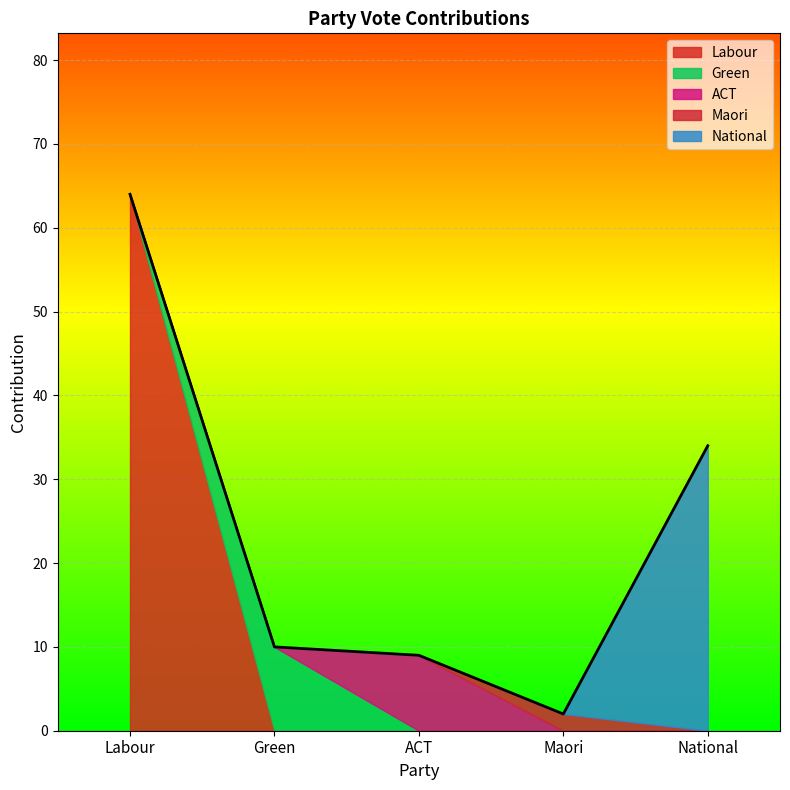

What position from the left is ACT?

3